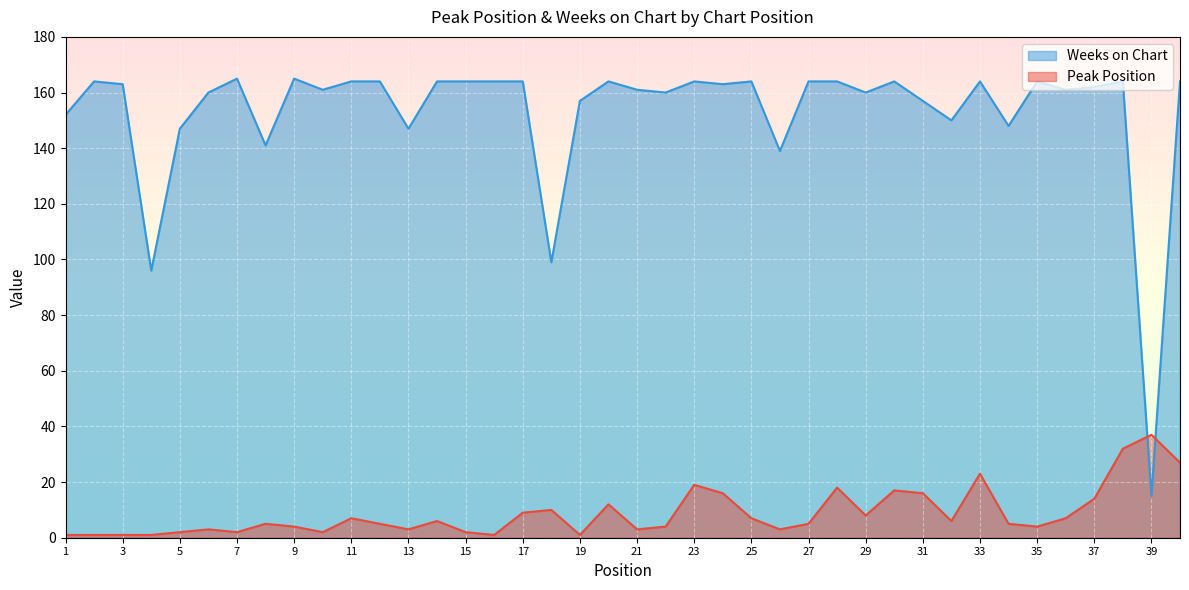

Where is Peak Position nearest to the value 19?

23